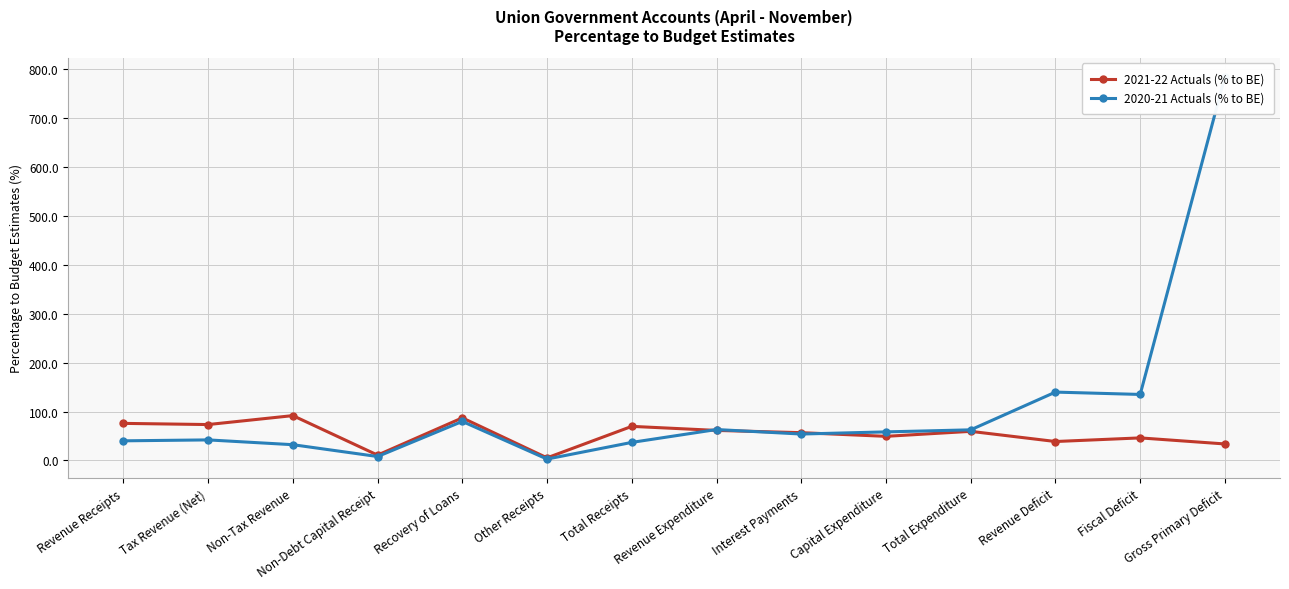

What is the label of the 11th point from the right?

Non-Debt Capital Receipt